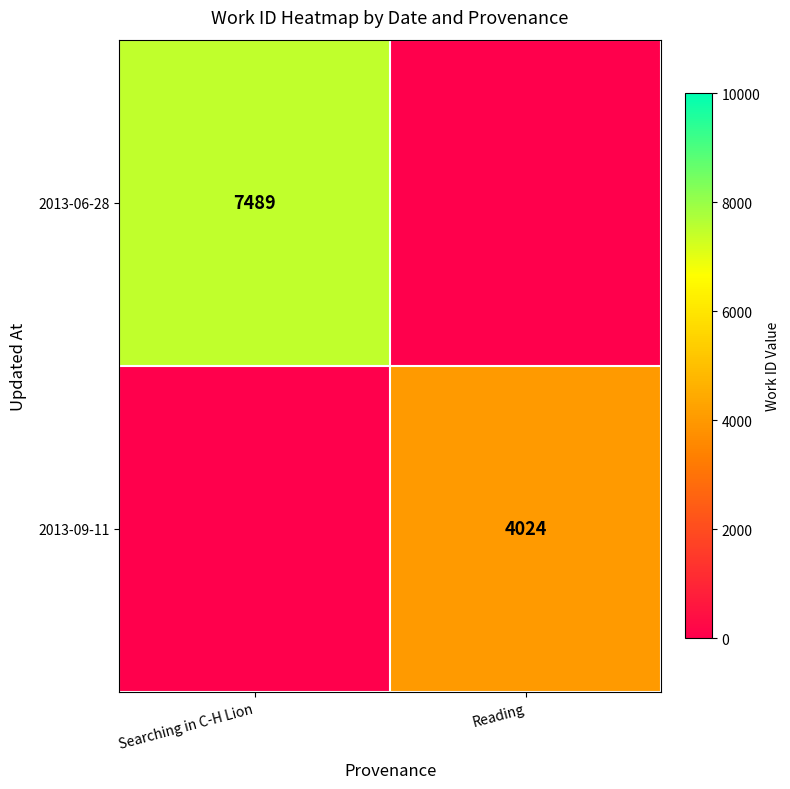

Is the value of 2013-09-11 at Reading greater than the value of 2013-06-28 at Searching in C-H Lion?

No